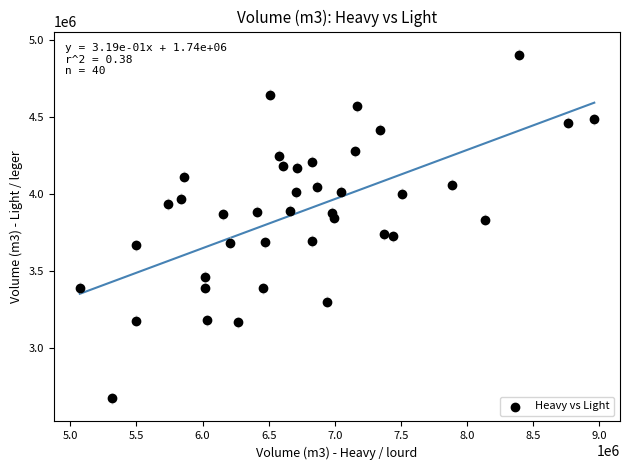

What is the range of Y values (max minus min)?

2229387.5